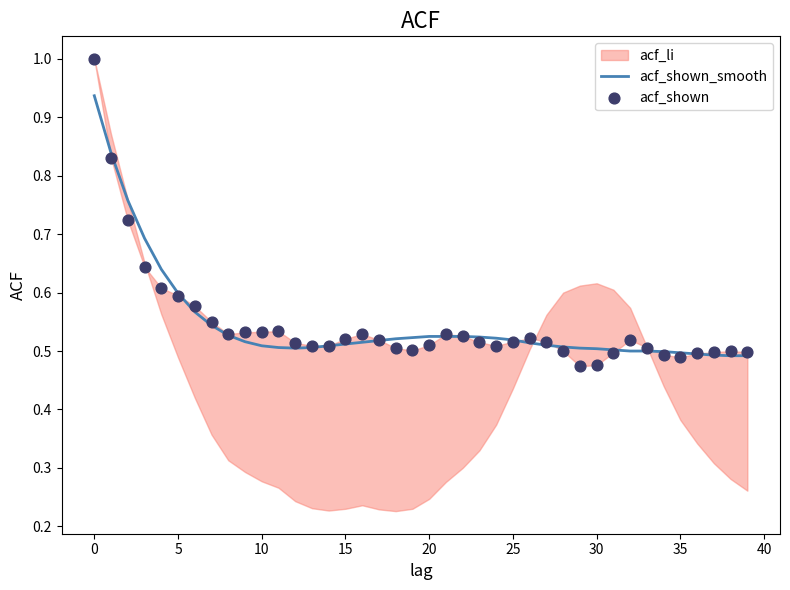

Is the value of acf_shown at 27 greater than the value of acf_shown_smooth at 29?

Yes